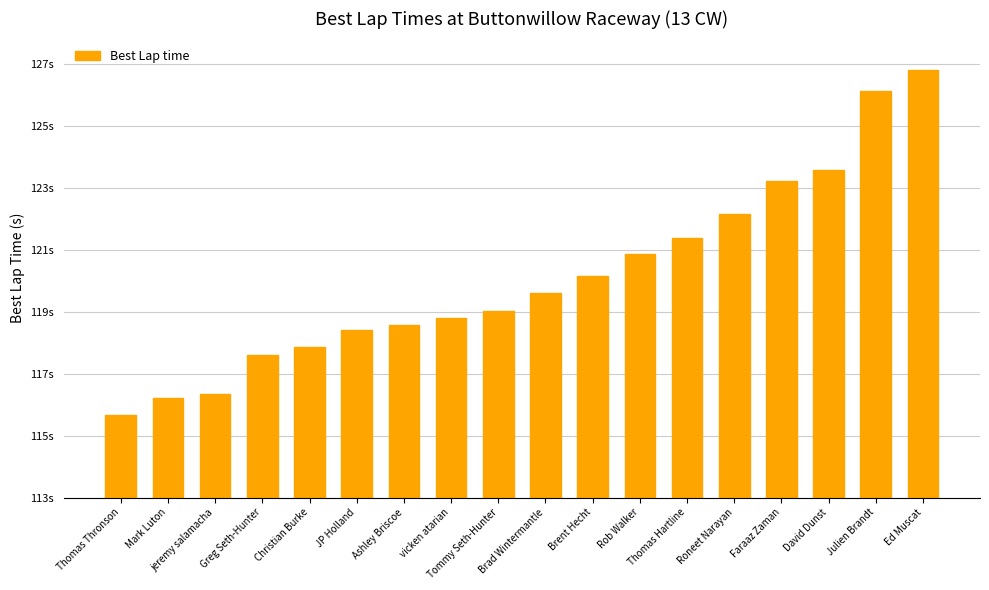

What is the difference between the maximum and minimum values?

11.2